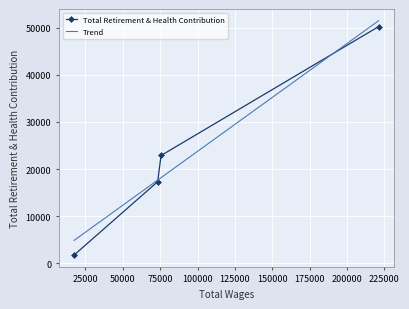

What is the lowest value of the Total Retirement & Health Contribution series?

1783